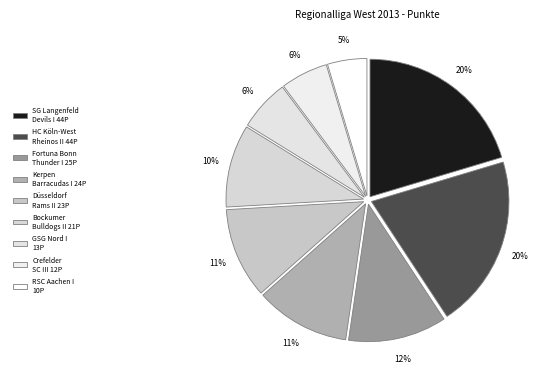

Does RSC Aachen I represent more than half of the total?

No